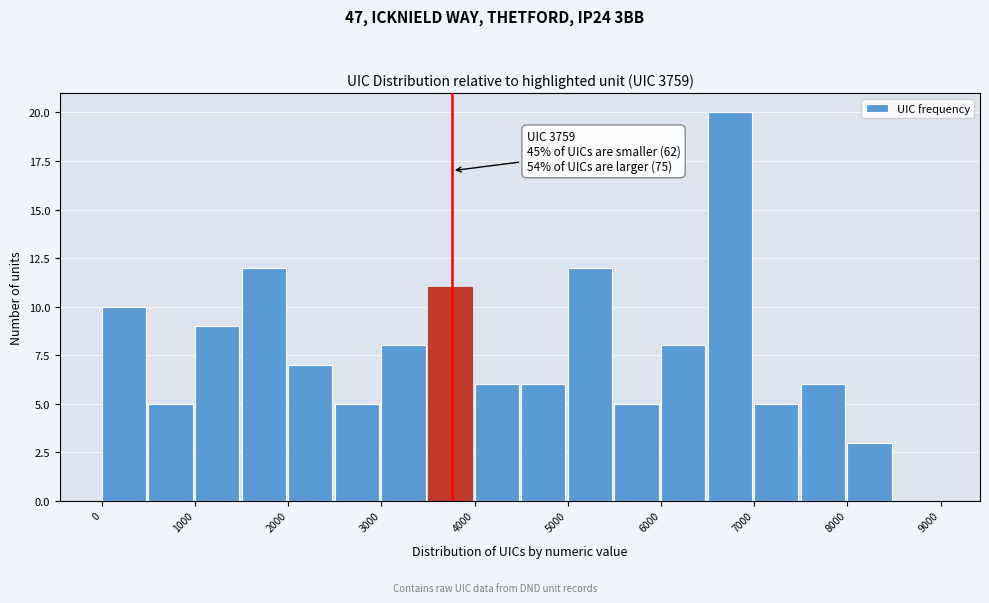

Which range on the x-axis has the tallest bar?

6500 to 7000